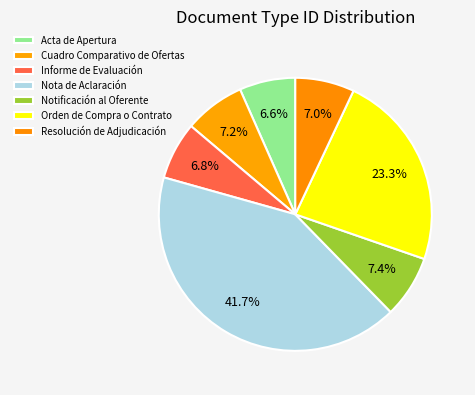

How many slices are in this pie chart?

7